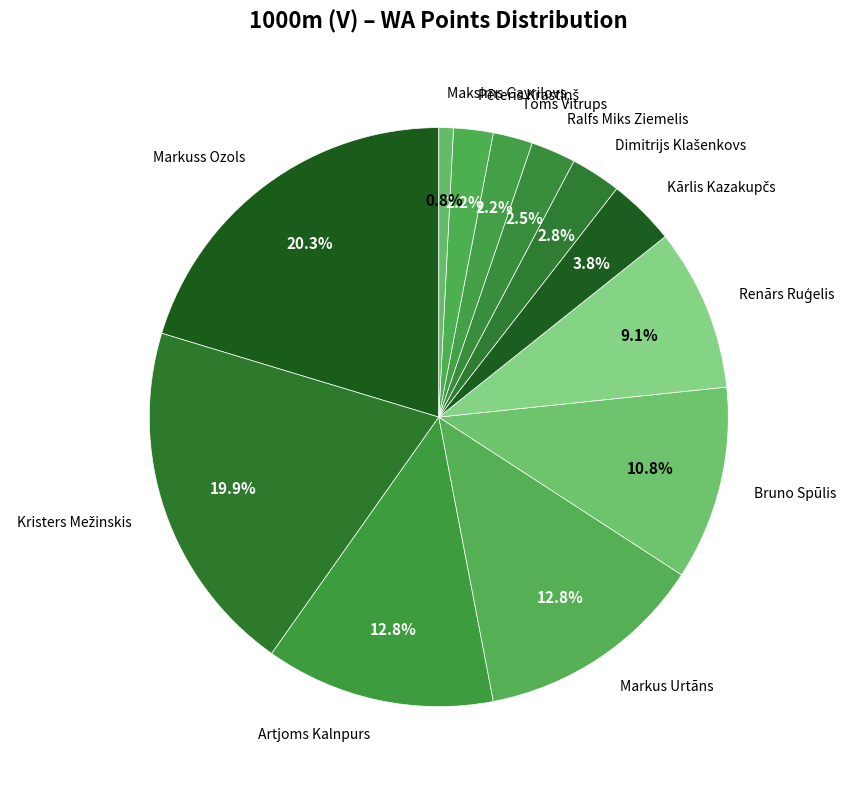

Is there any slice that represents more than half of the pie?

No